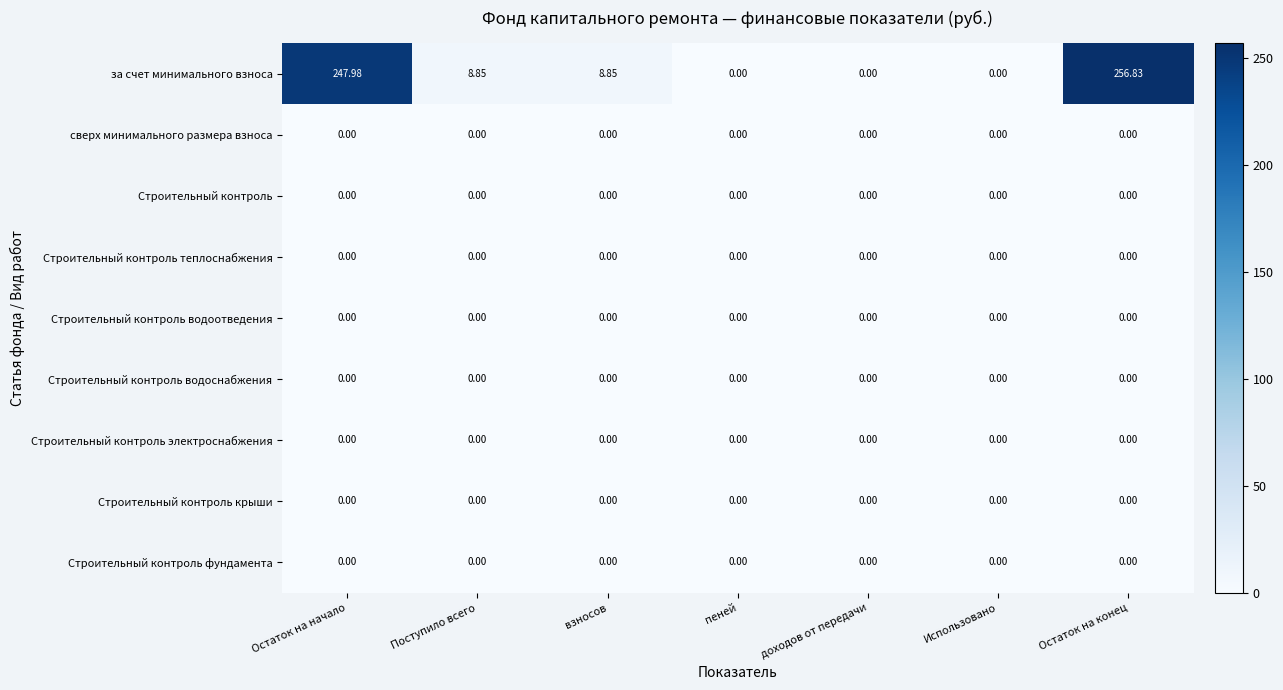

Which series has the largest total across all categories?

за счет минимального взноса